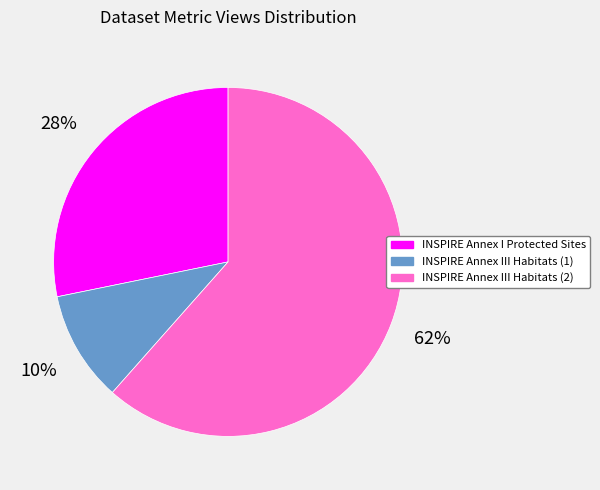

What is the ratio of the value at INSPIRE Annex III Habitats (1) to the value at INSPIRE Annex I Protected Sites?

0.4